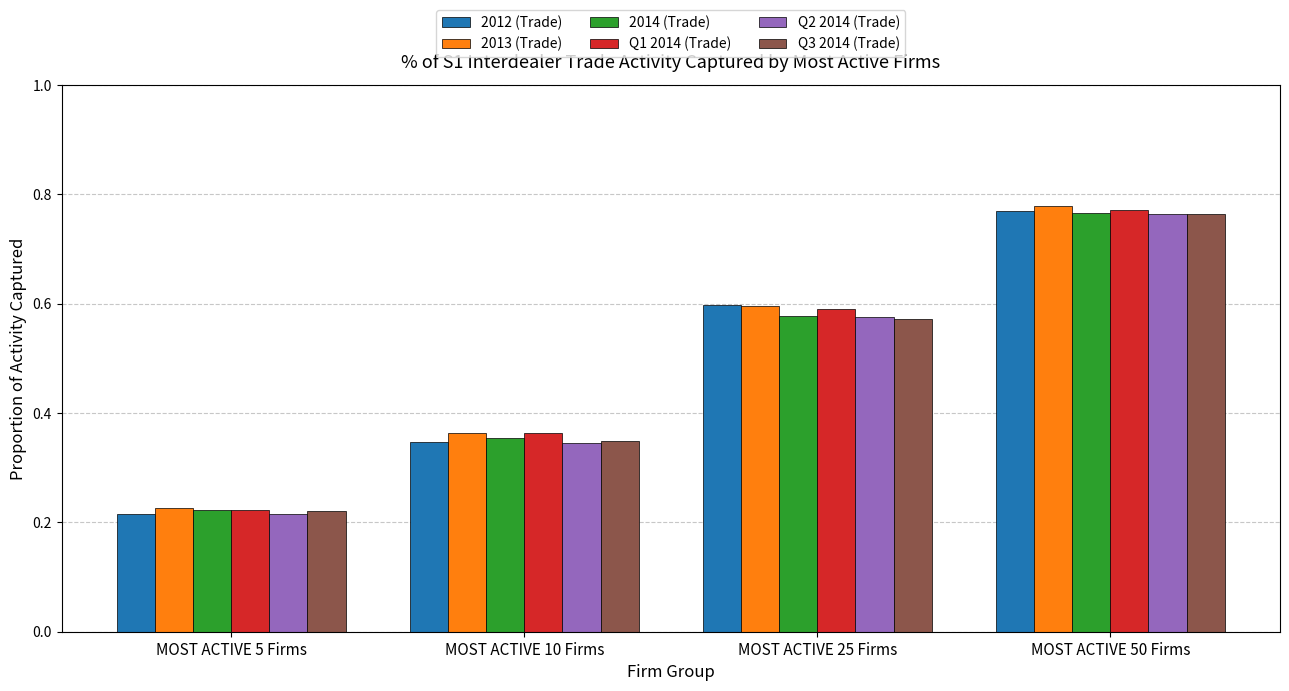

What position from the right is MOST ACTIVE 25 Firms?

2